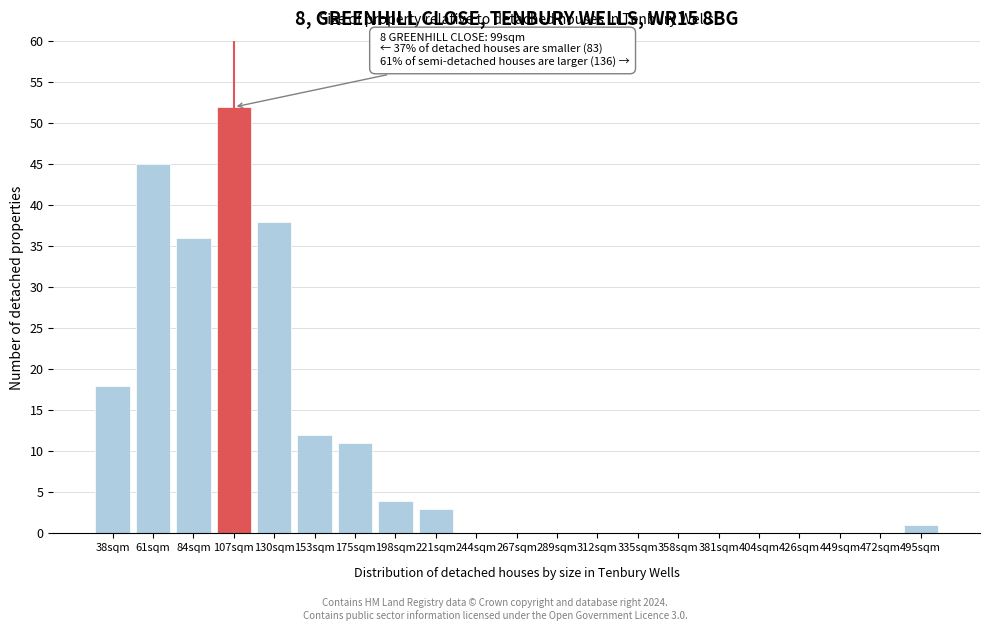

Reading left to right, extract all data points from this chart.

38sqm=18	61sqm=45	84sqm=36	107sqm=52	130sqm=38	153sqm=12	175sqm=11	198sqm=4	221sqm=3	244sqm=0	267sqm=0	289sqm=0	312sqm=0	335sqm=0	358sqm=0	381sqm=0	404sqm=0	426sqm=0	449sqm=0	472sqm=0	495sqm=1